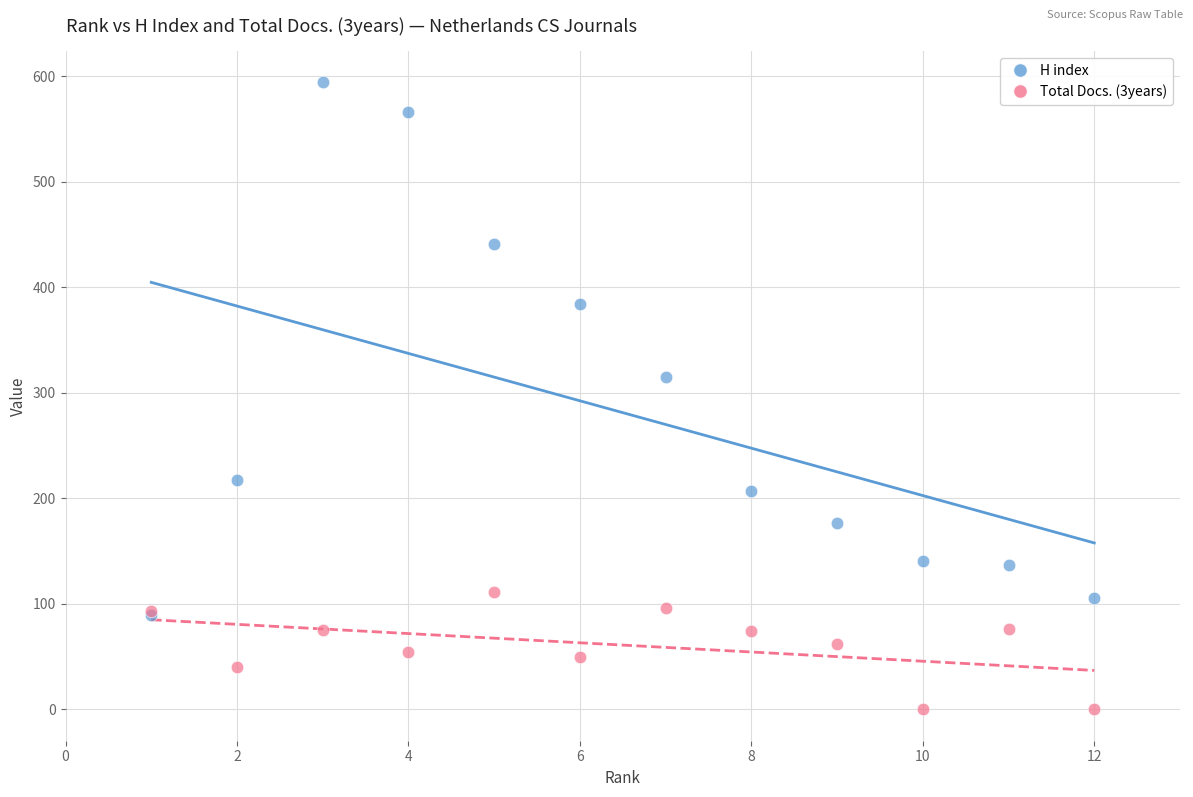

Which series reaches the maximum Y coordinate?

H index